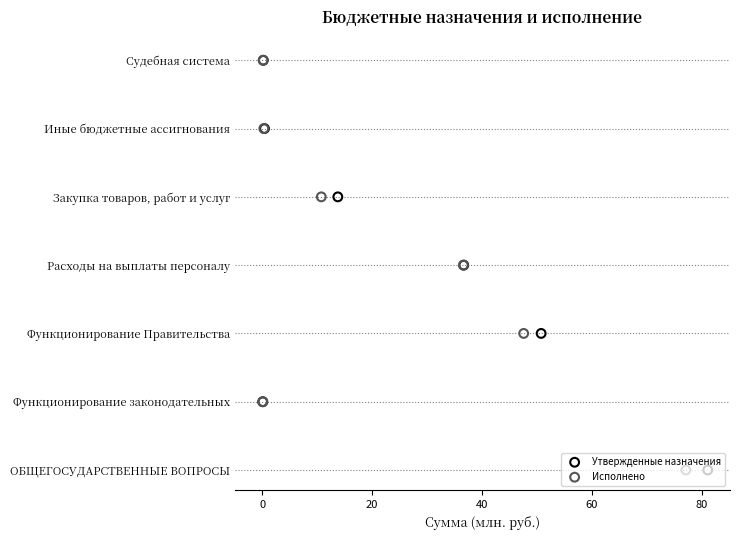

Which series contains the highest Y value?

Утвержденные назначения